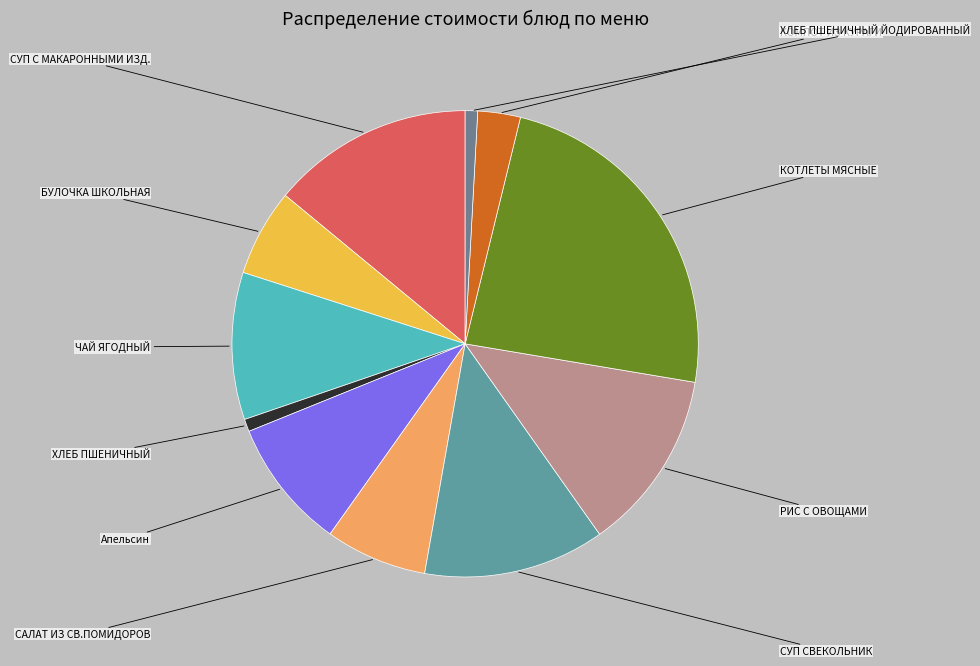

What is the largest slice in the pie chart?

КОТЛЕТЫ МЯСНЫЕ